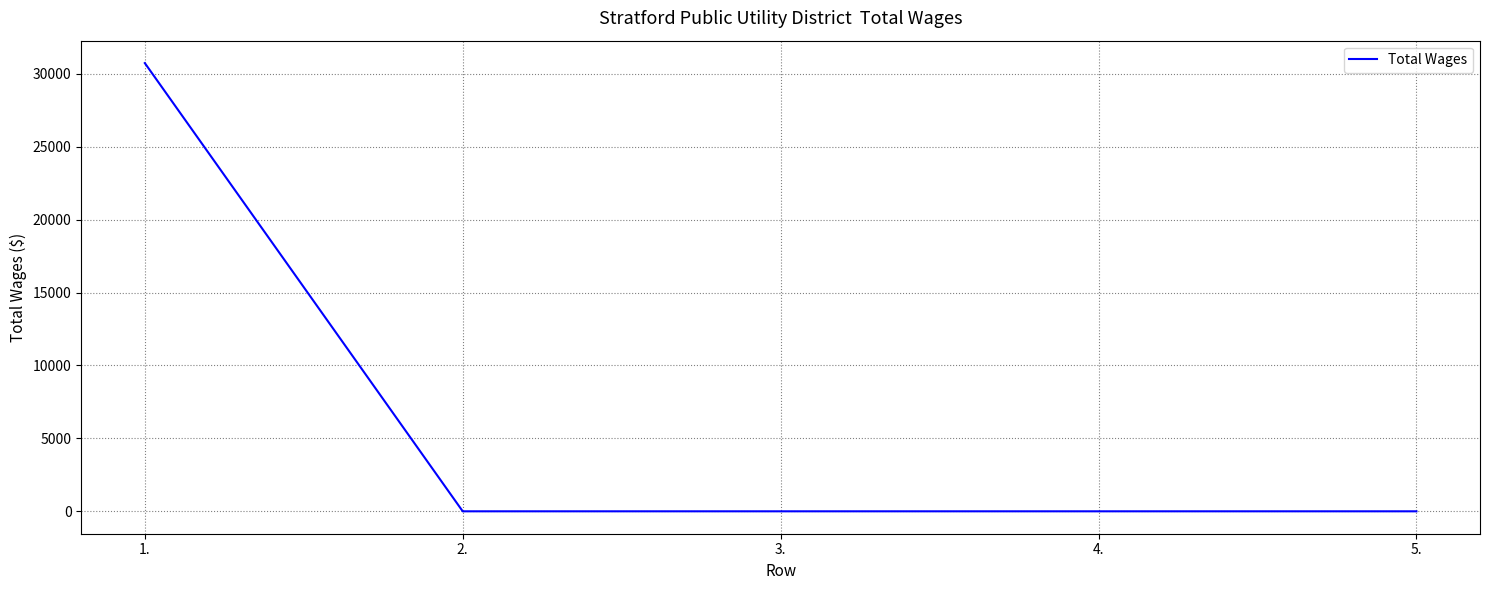

Reading left to right, transcribe all the data shown in this chart.

1.=30729	2.=0	3.=0	4.=0	5.=0